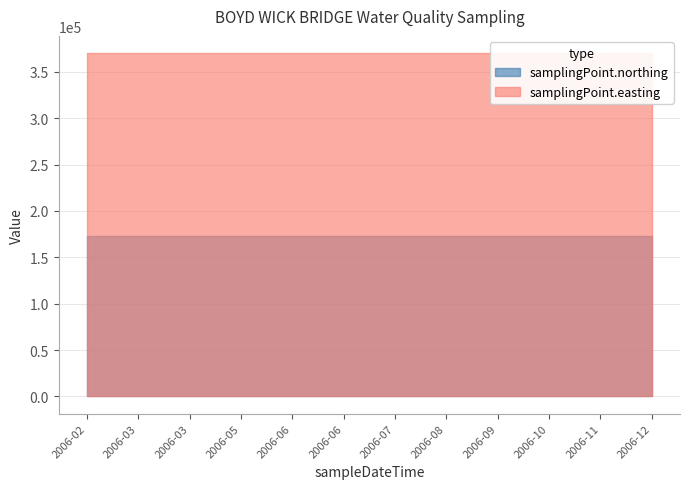

Rank the categories by samplingPoint.northing value from lowest to highest.

2006-02, 2006-03, 2006-03, 2006-05, 2006-06, 2006-06, 2006-07, 2006-08, 2006-09, 2006-10, 2006-11, 2006-12